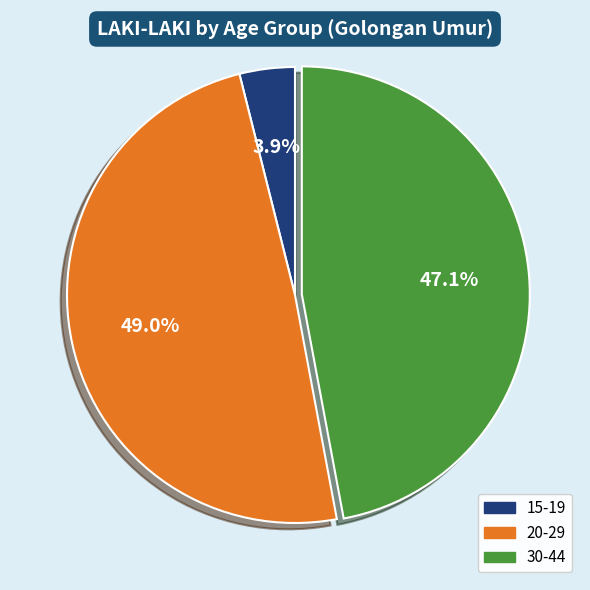

Does 15-19 represent more than half of the total?

No